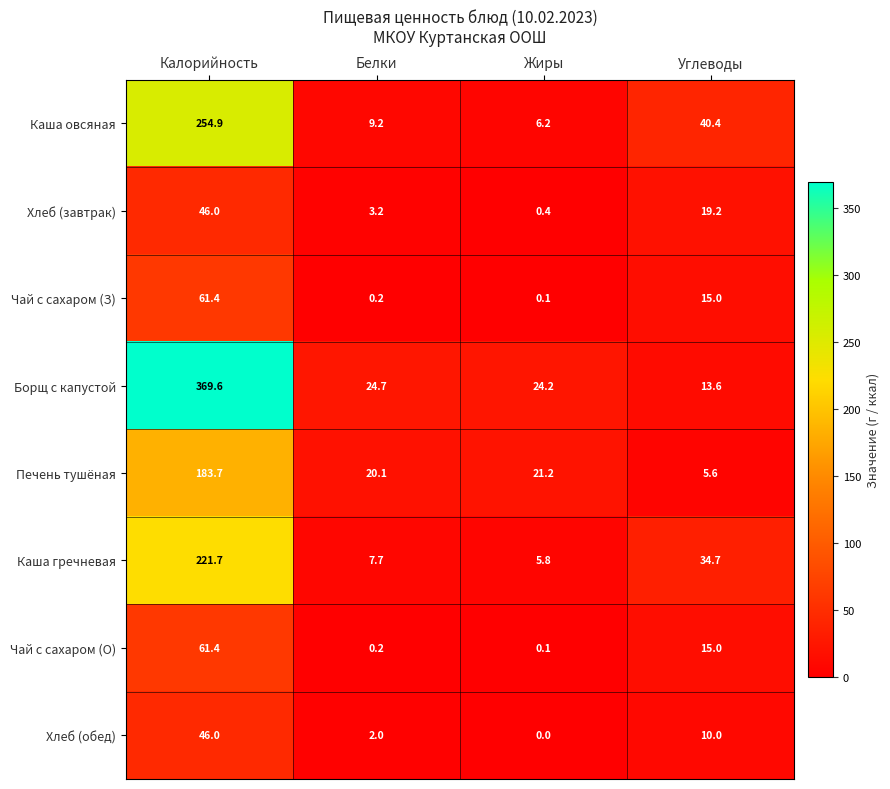

What is the sum of all Чай с сахаром (З) values?

76.7